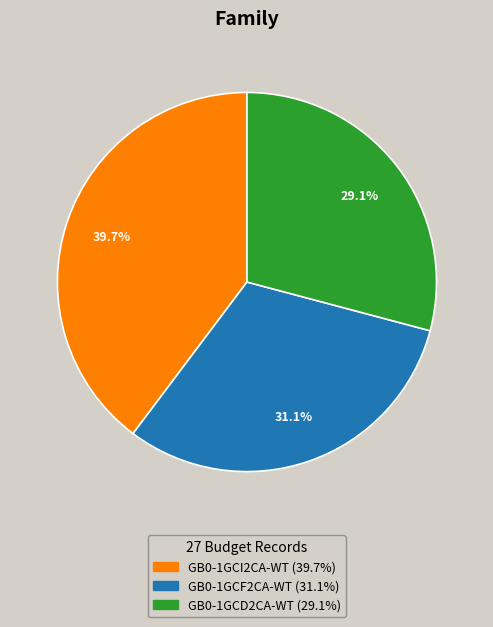

Rank the categories by value from lowest to highest.

GB0-1GCD2CA-WT, GB0-1GCF2CA-WT, GB0-1GCI2CA-WT